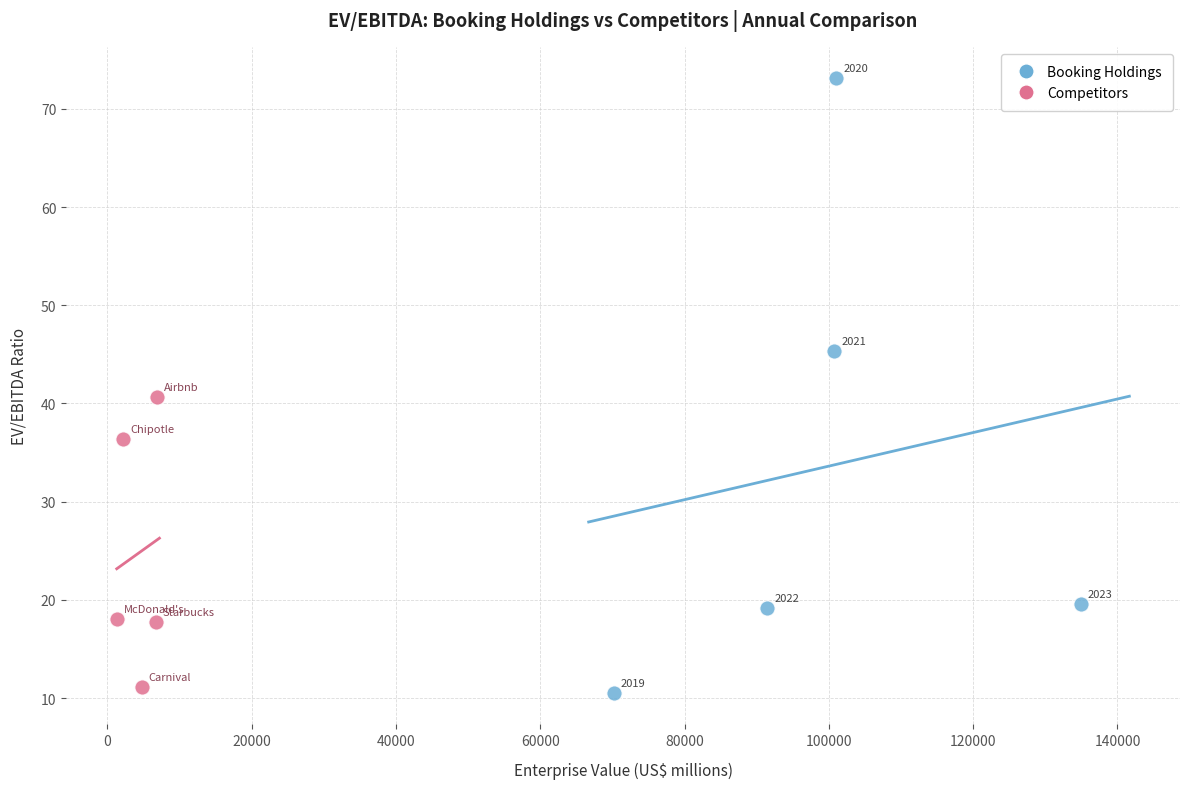

Which series contains the highest Y value?

Booking Holdings